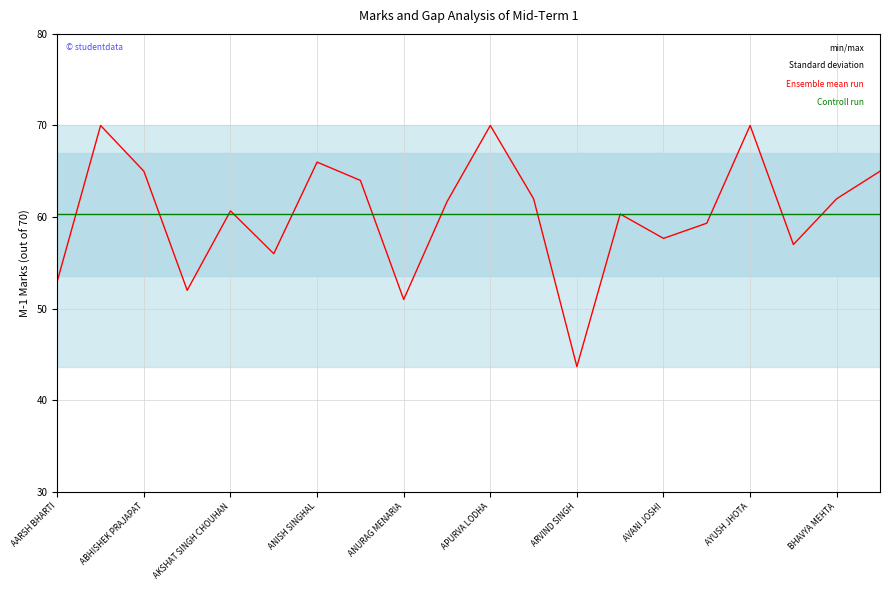

Which label corresponds to the smallest value in the chart?

ARVIND SINGH